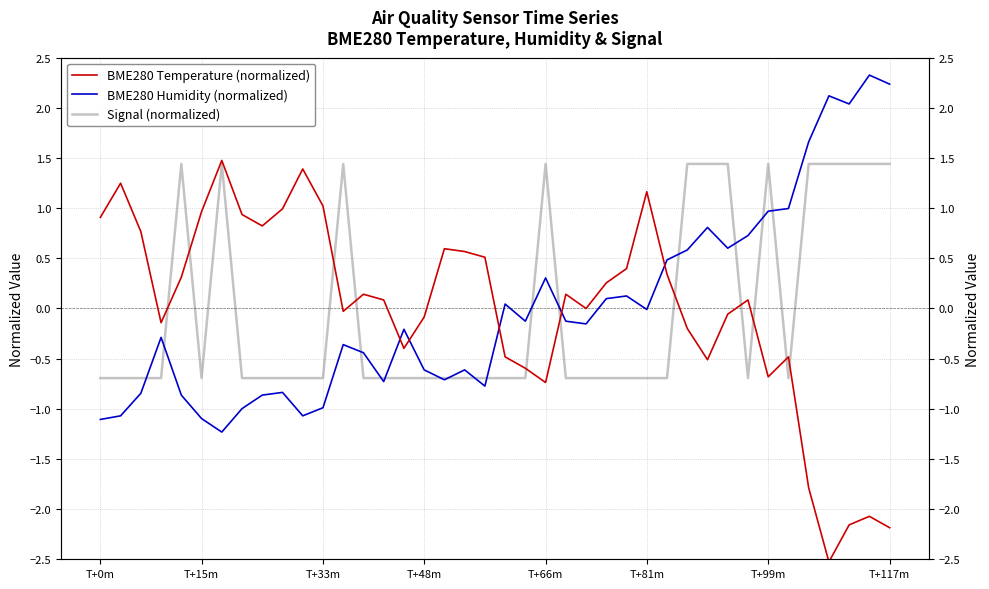

What is the value of the BME280 Temperature (normalized) point at the 33rd from the left?

0.1